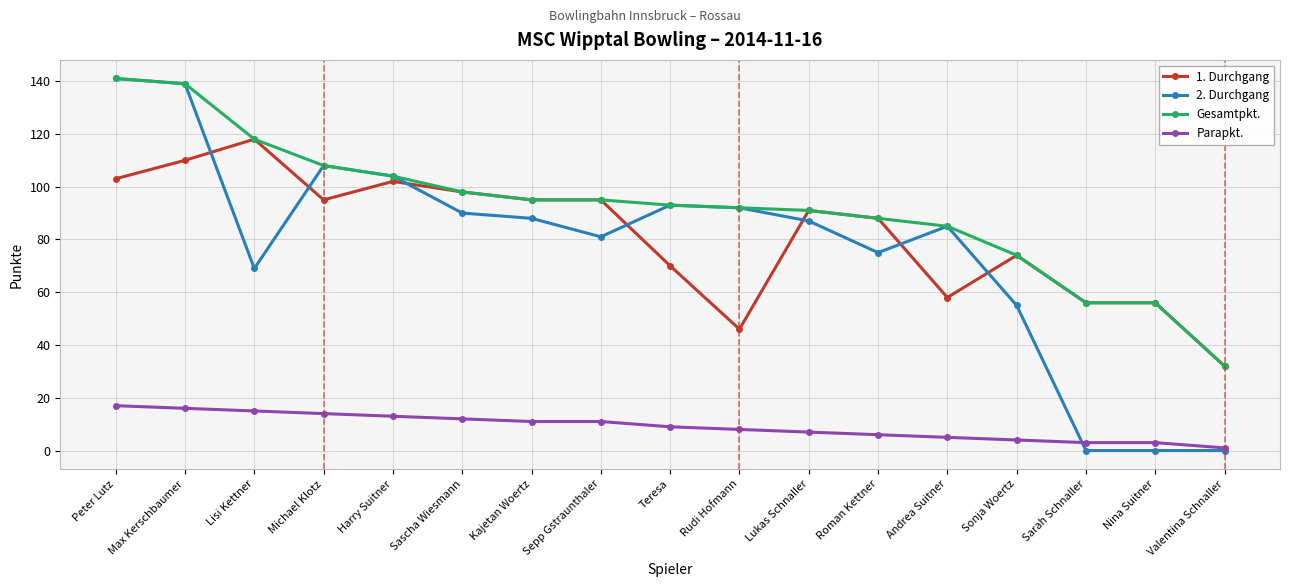

What is the total value across all series at Sepp Gstraunthaler?

282